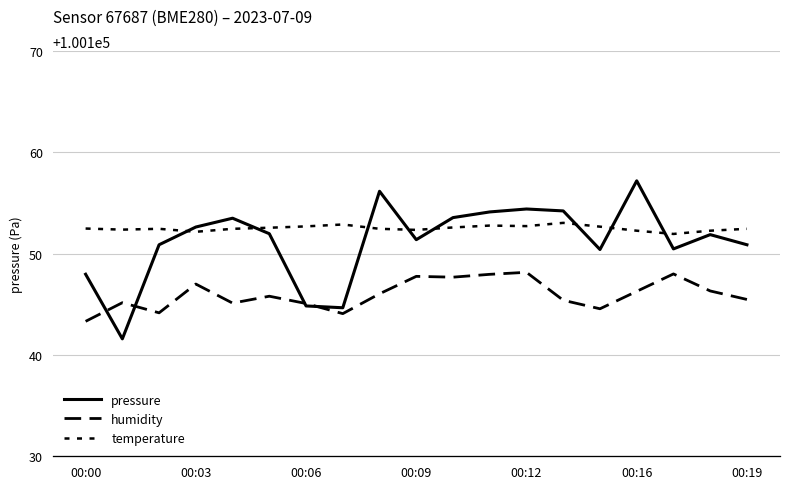

How many series are shown in this chart?

3